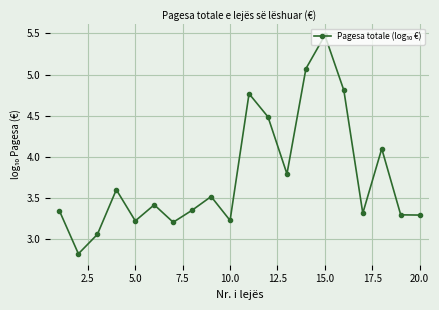

What is the difference between the maximum and minimum values?

2.7